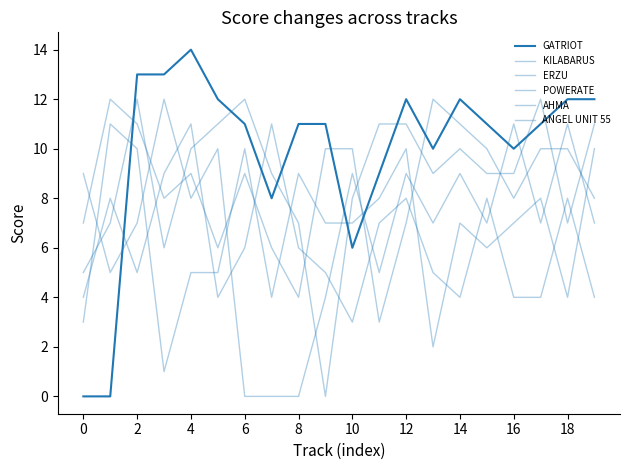

Is this an area chart (filled region under the line)?

No